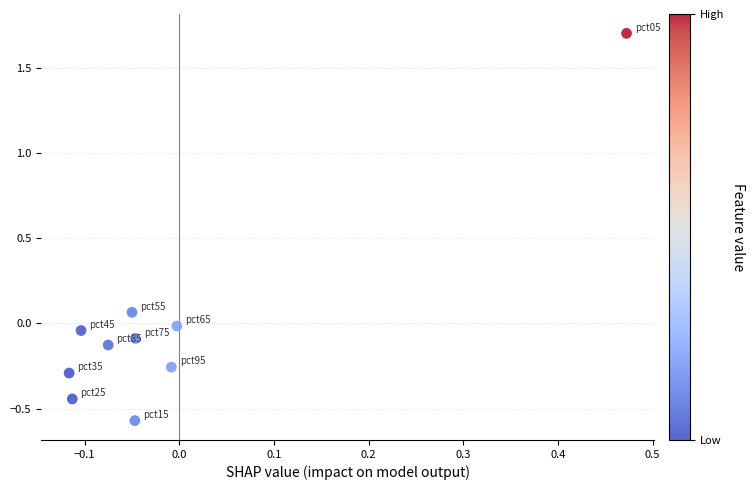

What is the range of Y values (max minus min)?

2.3